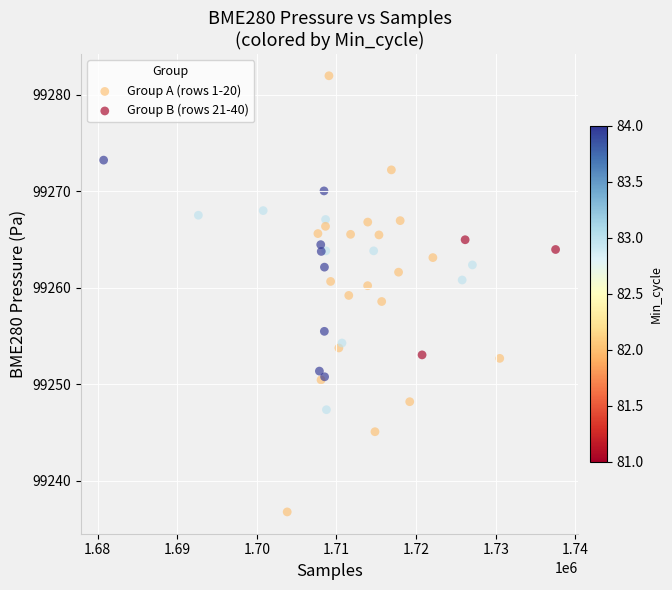

What are all the series names shown in the legend?

Group A (rows 1-20), Group B (rows 21-40)